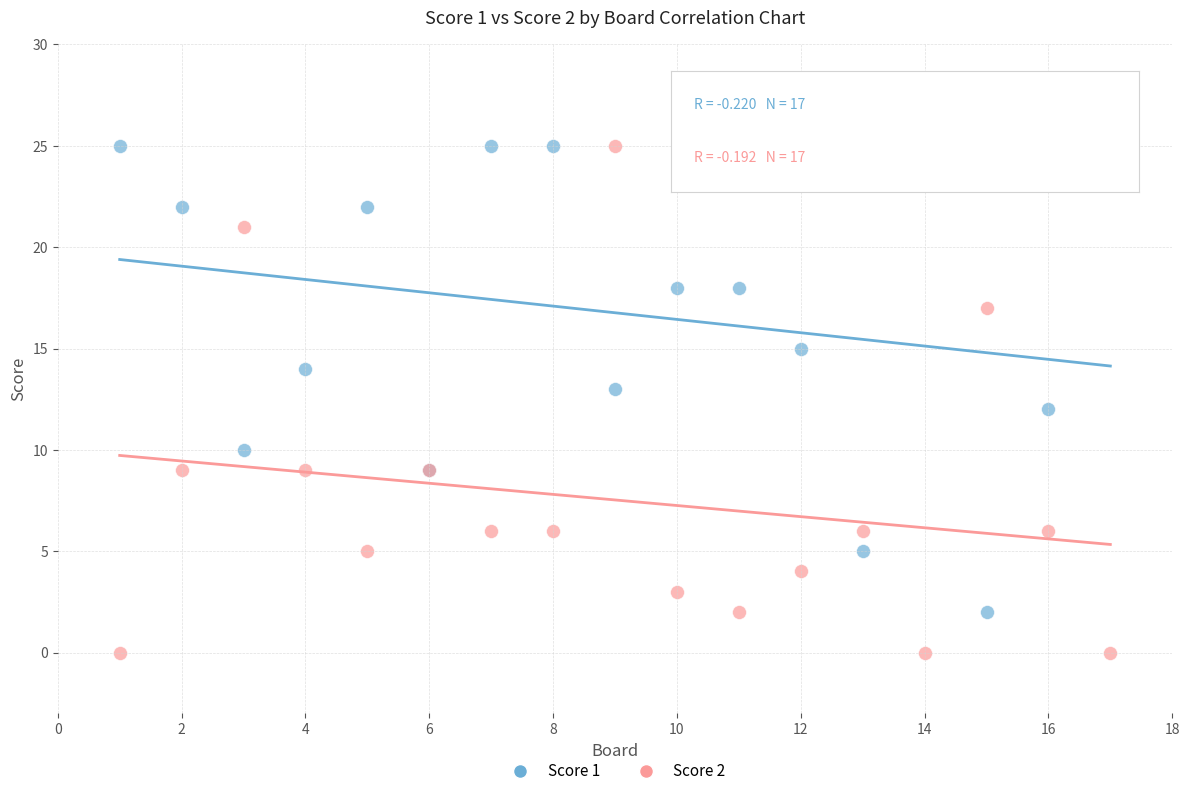

Which series has the widest spread of Y values?

Score 2